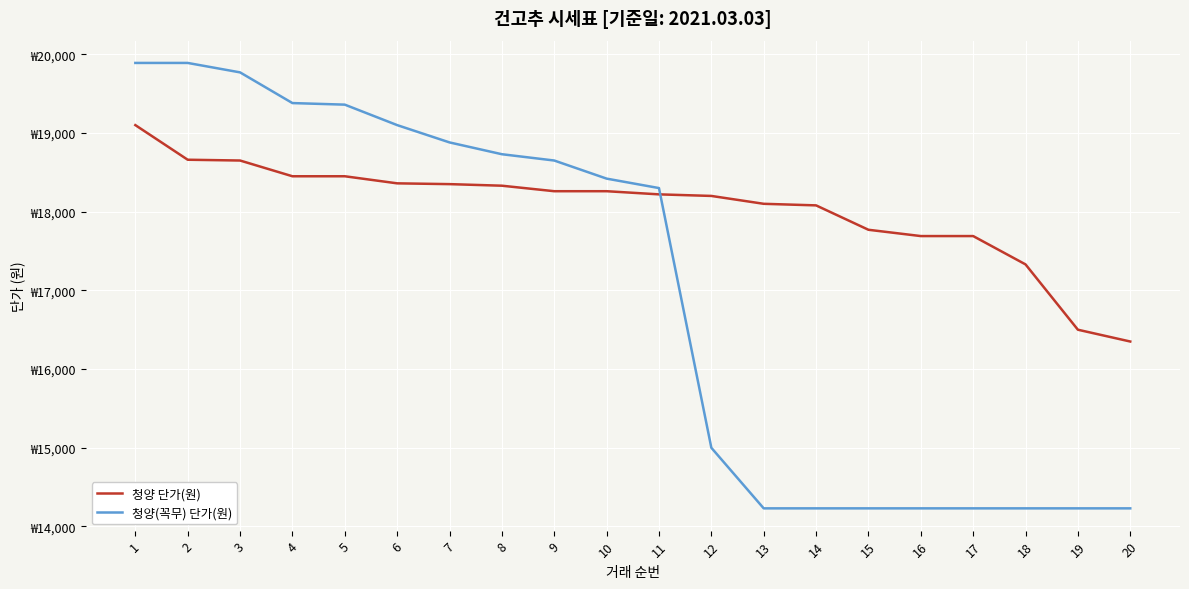

Does the chart display data point markers on the line(s)?

No